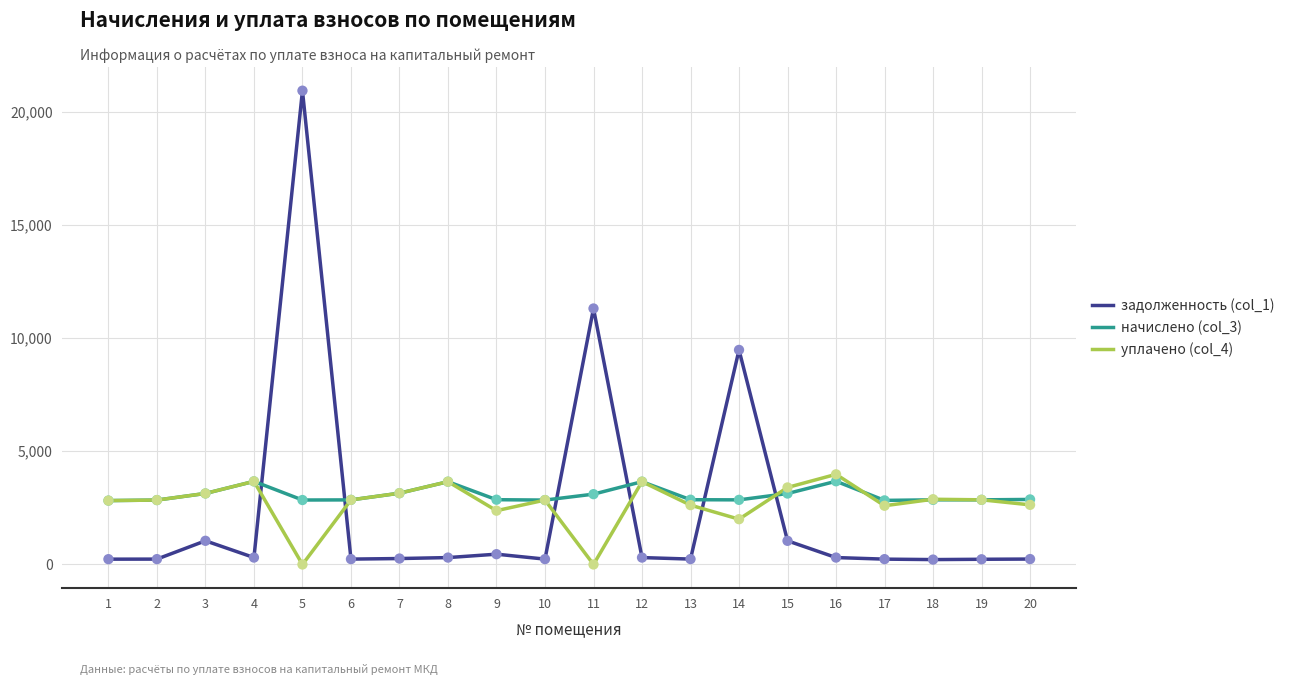

What are all the series names shown in the legend?

задолженность (col_1), начислено (col_3), уплачено (col_4)